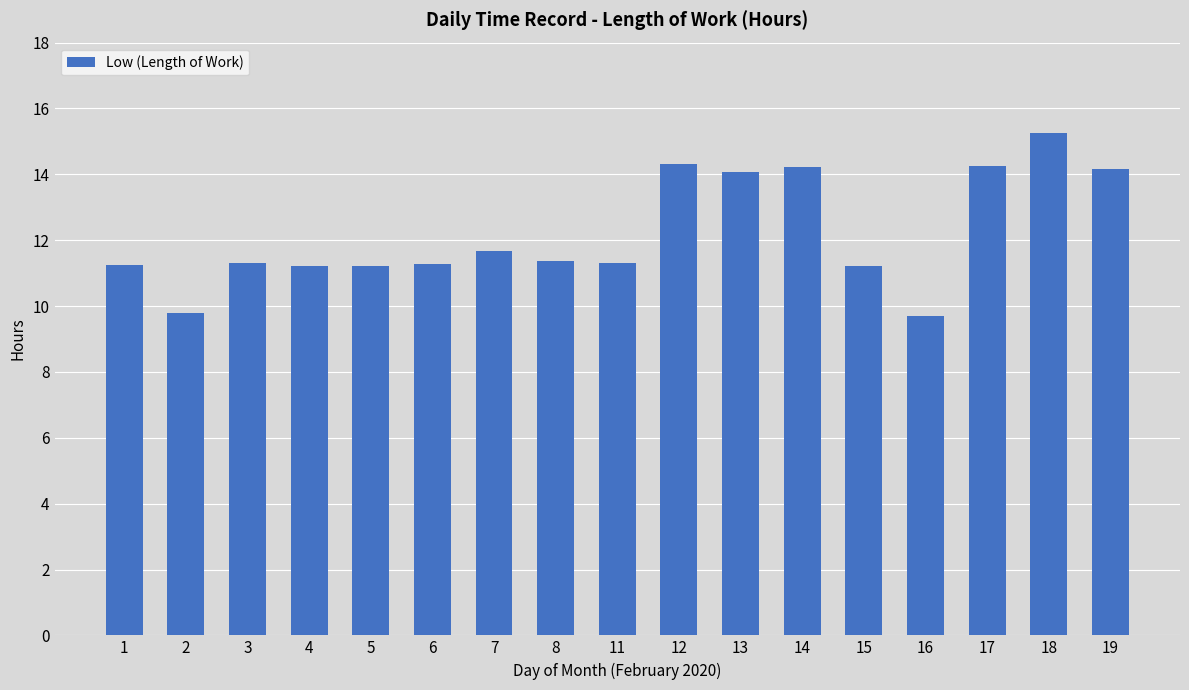

What is the sum of all values?

207.5